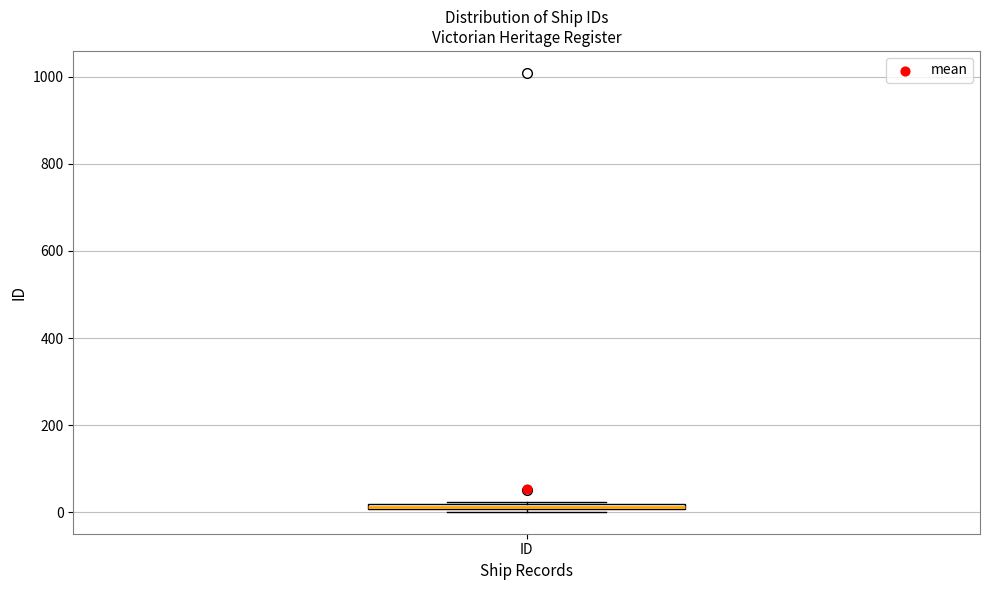

Where is the lower edge of the box for ID on the y-axis? The values are not printed on the chart, so give them approximately, as read against the axis.

0